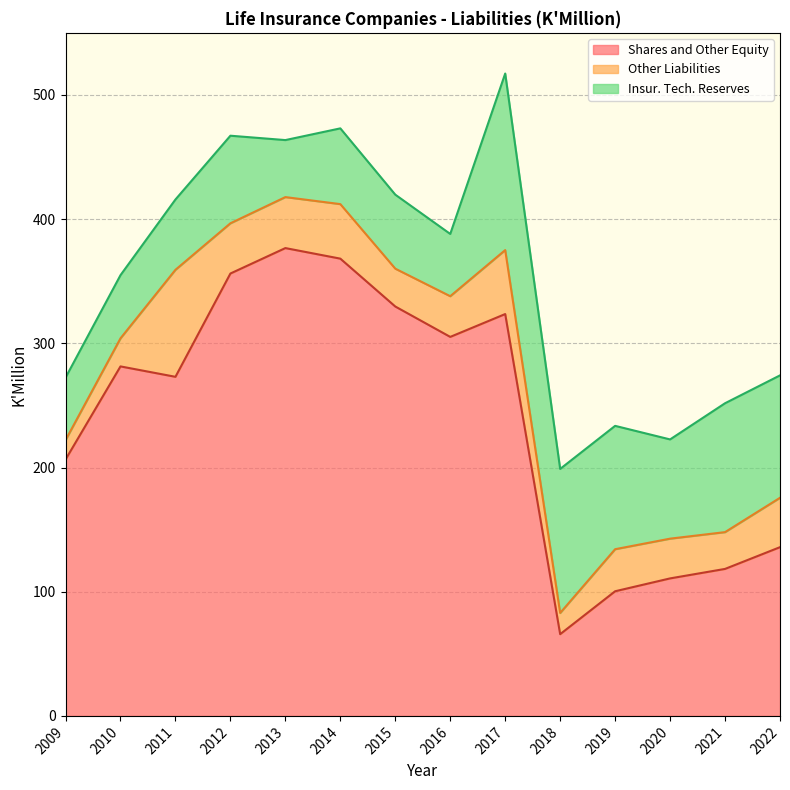

How many values in the Other Liabilities series exceed 33?

7